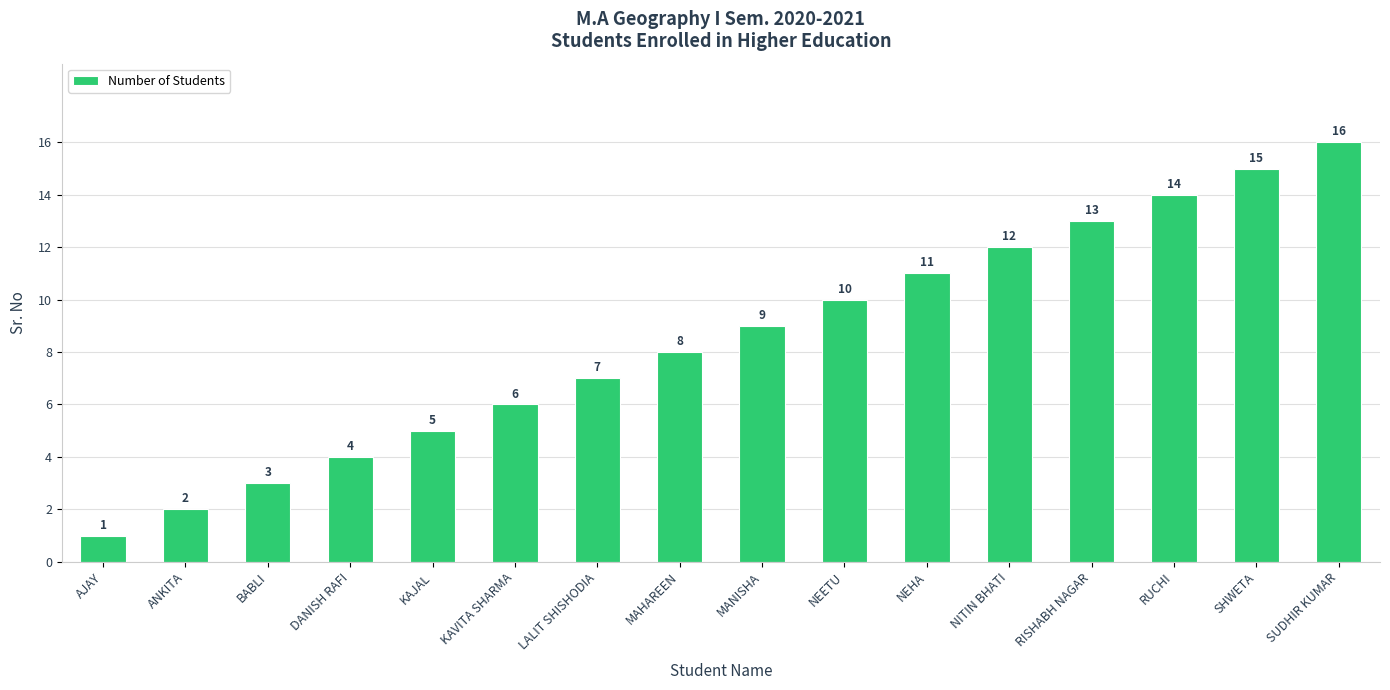

Does the chart contain stacked bars?

No